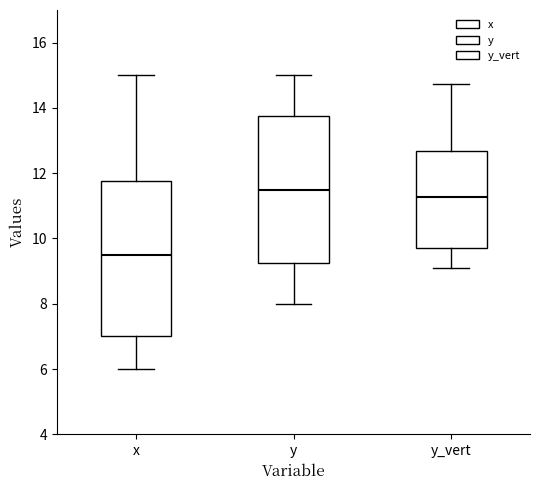

Reading left to right, read every box against the y-axis: the position of its median line, the range the box covers, and the ends of its whiskers. The values are not printed on the chart, so give them approximately, as read against the axis.

x: median 9.6, box 7.0 to 11.8, whiskers 6.0 to 15.0
y: median 11.6, box 9.2 to 13.8, whiskers 8.0 to 15.0
y_vert: median 11.2, box 9.8 to 12.6, whiskers 9.0 to 14.8